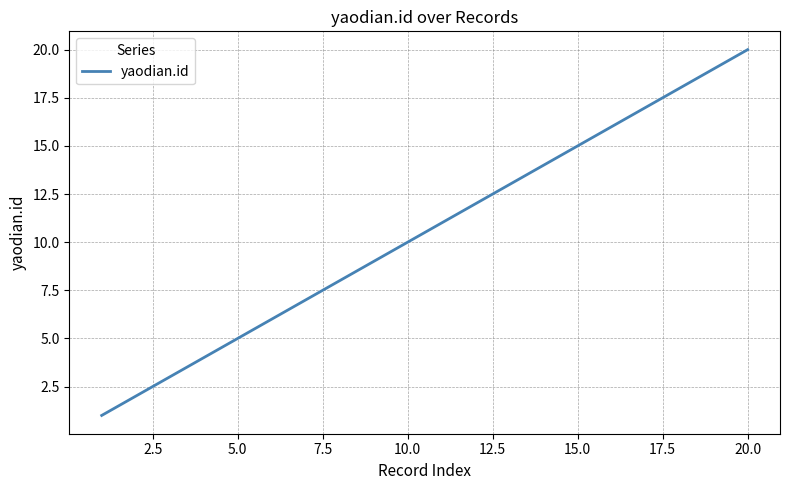

What is the sum of all values?

210